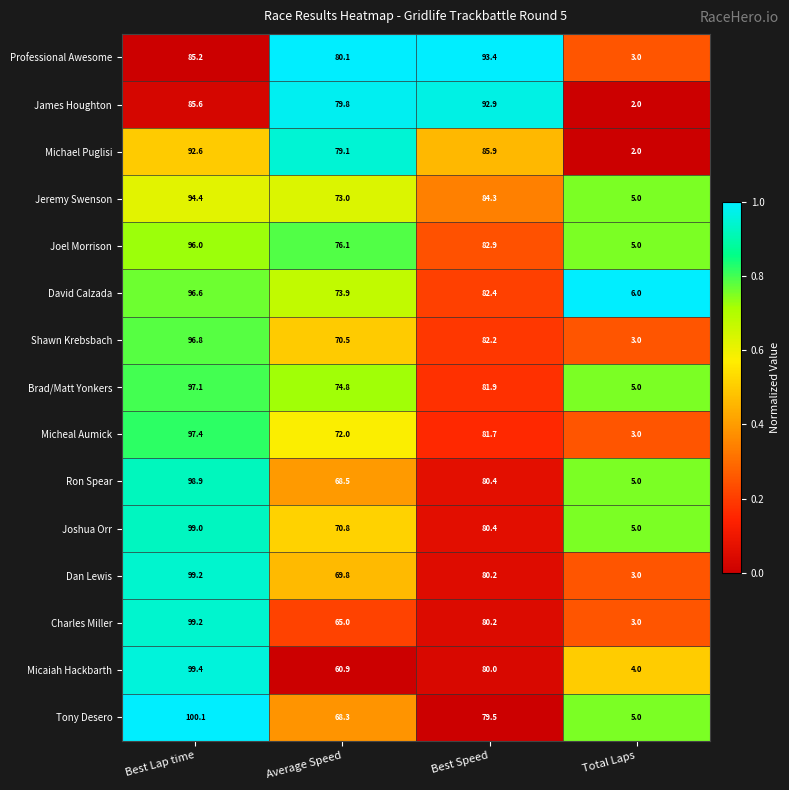

At which category is the sum across all series the highest?

Best Lap time